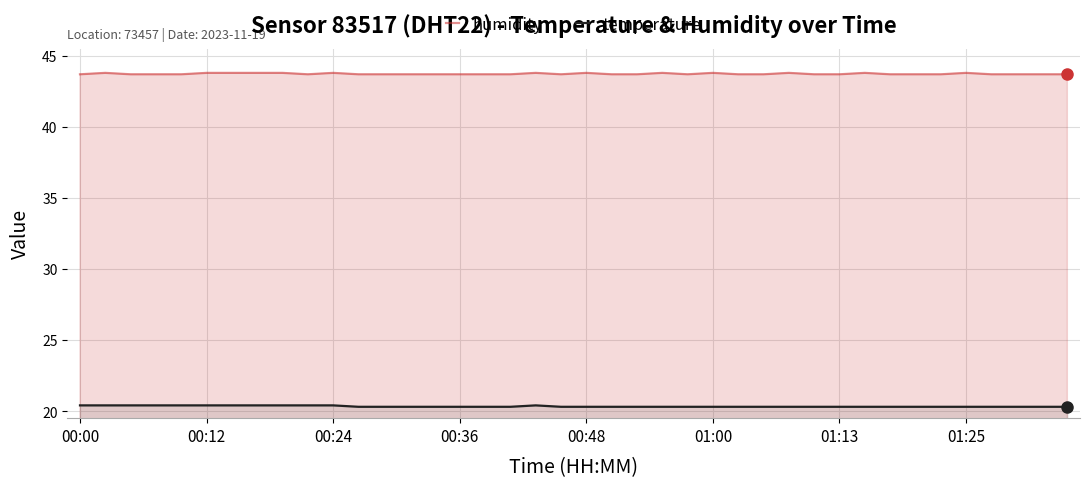

In temperature, how many points are higher than both neighbors (excluding endpoints)?

1